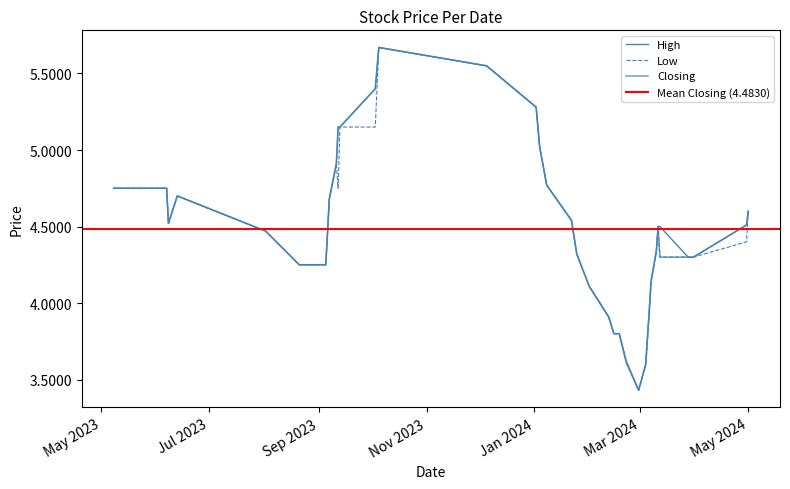

True or false: Closing and High cross at least once.

False